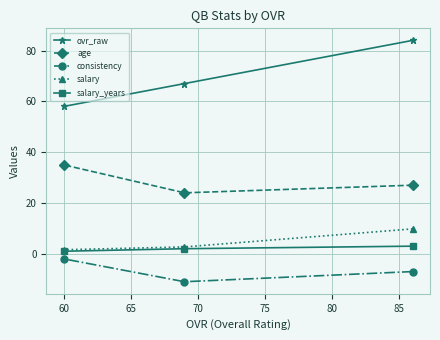

At how many categories does at least one series exceed 50?

3